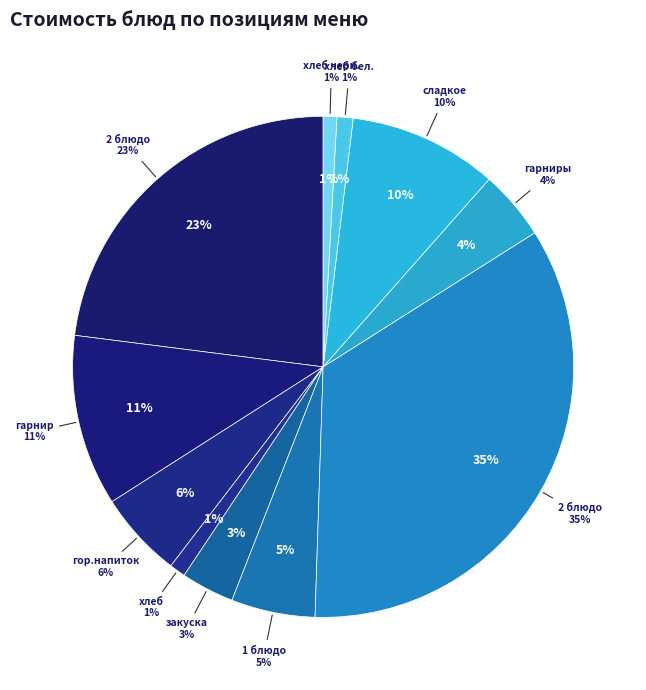

To the nearest percent, what portion does хлеб бел. (Обед) represent?

1%